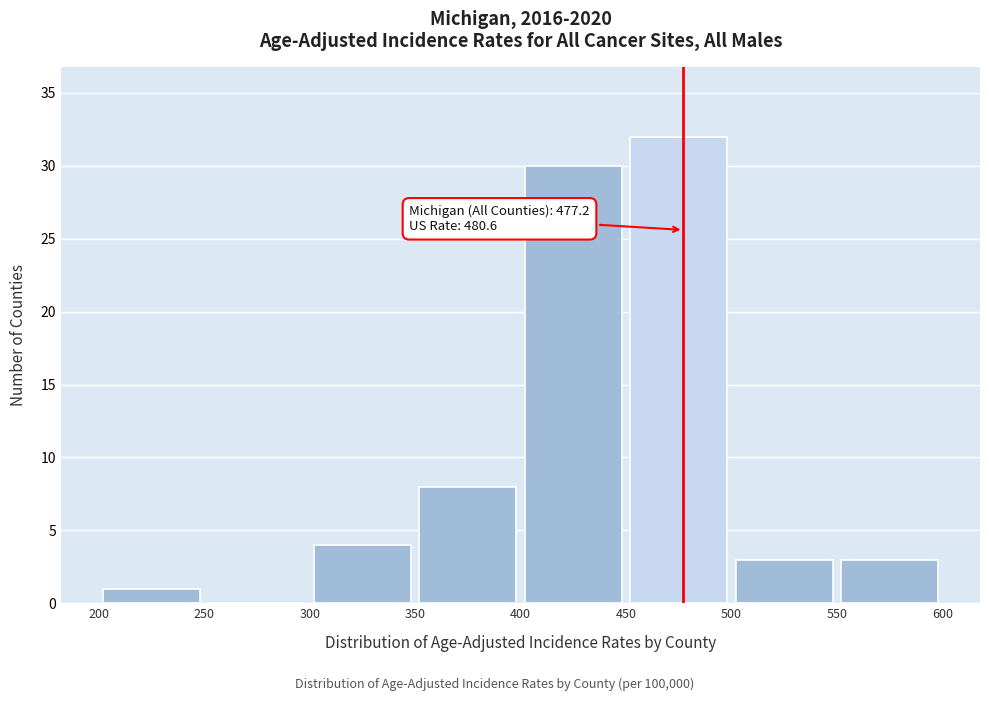

Over which range of the x-axis is the bar tallest?

450 to 500